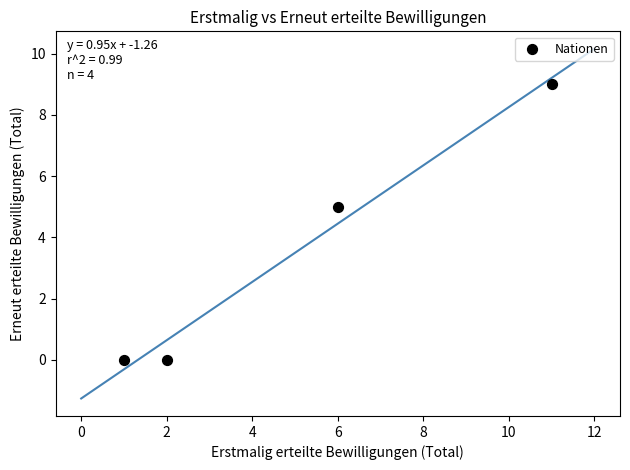

What Y value in the scatter plot is closest to 4?

5